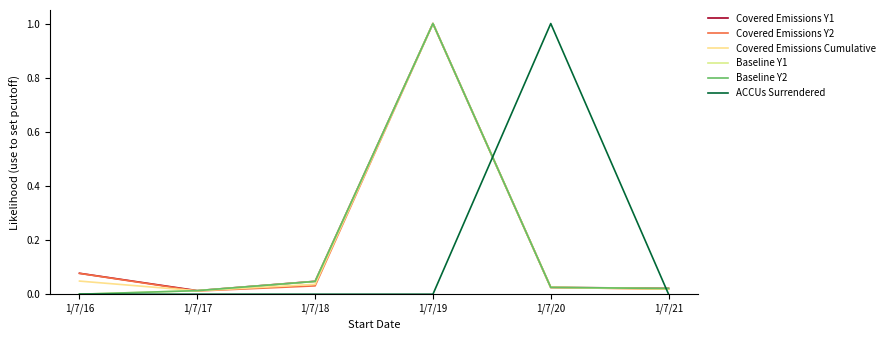

Reading left to right, extract all data points from this chart.

Covered Emissions Y1: 0.1	0.0	0.0	1.0	0.0	0.0
Covered Emissions Y2: 0.1	0.0	0.0	1.0	0.0	0.0
Covered Emissions Cumulative: 0.0	0.0	0.0	1.0	0.0	0.0
Baseline Y1: 0.0	0.0	0.0	1.0	0.0	0.0
Baseline Y2: 0.0	0.0	0.0	1.0	0.0	0.0
ACCUs Surrendered: 0.0	0.0	0.0	0.0	1.0	0.0